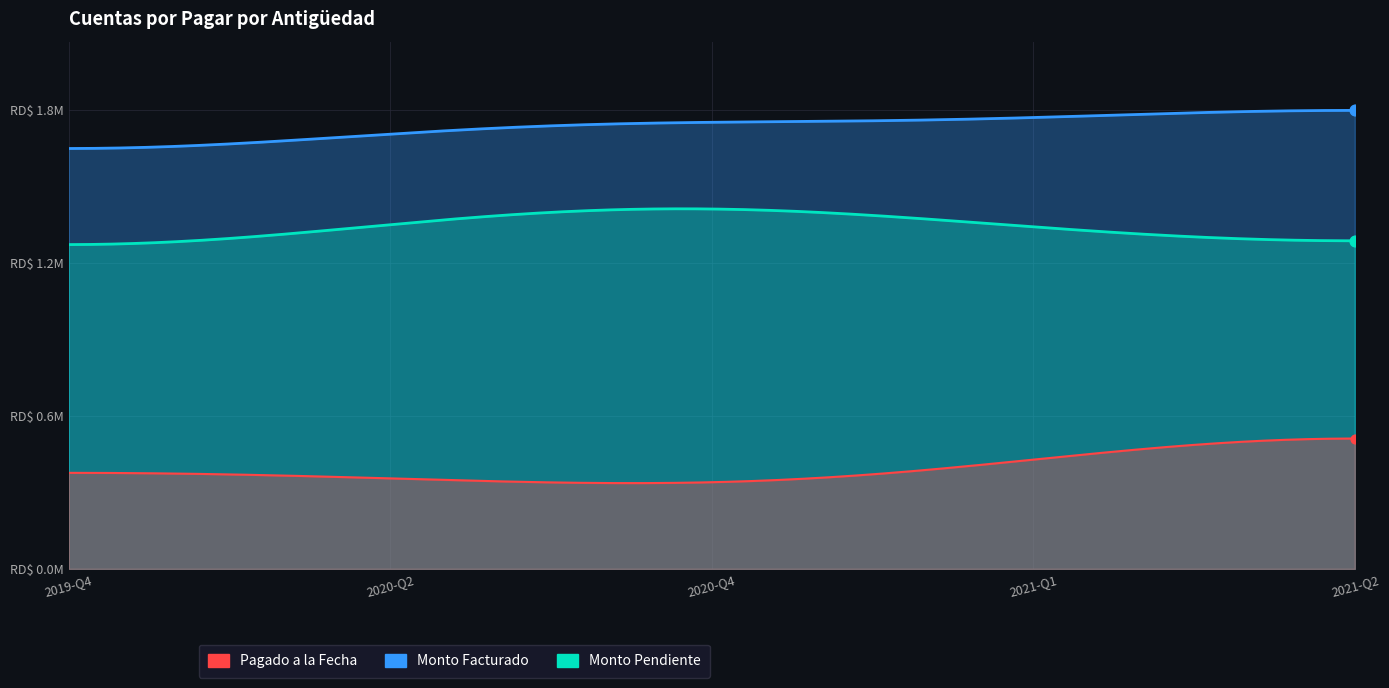

Is the value of Pagado a la Fecha at 2021-06-01 greater than the value of Monto Pendiente at 2020-06-01?

No